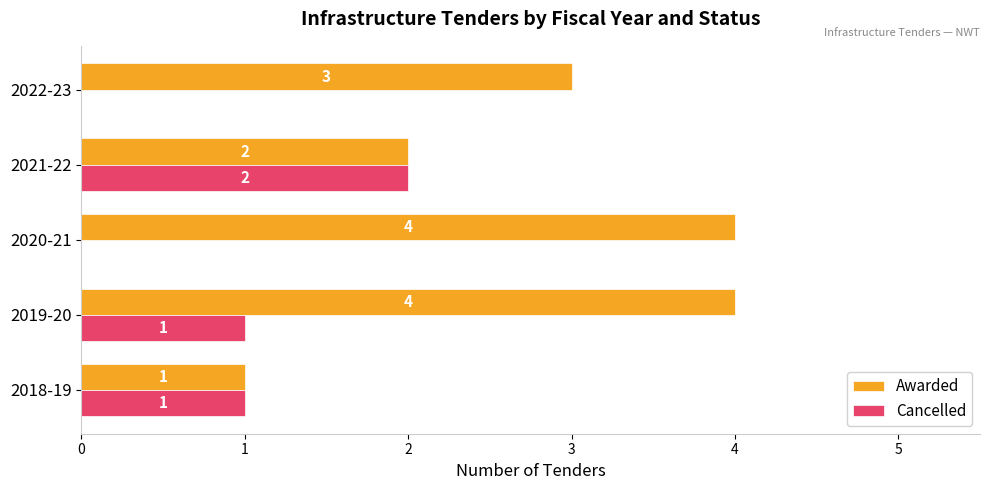

What is the sum of all Awarded values?

14